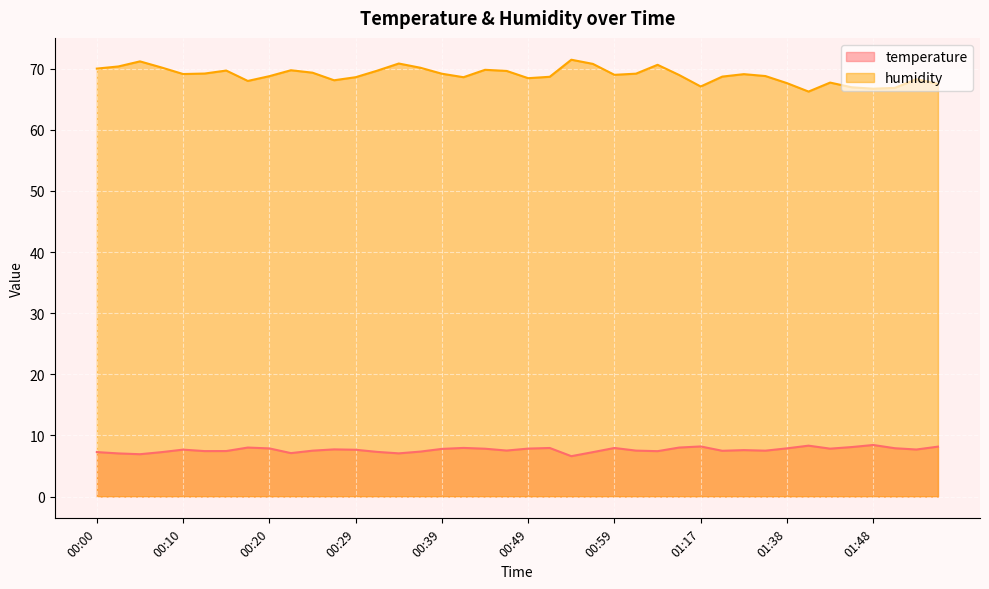

What is the value of the temperature point at the 40th from the left?

8.2